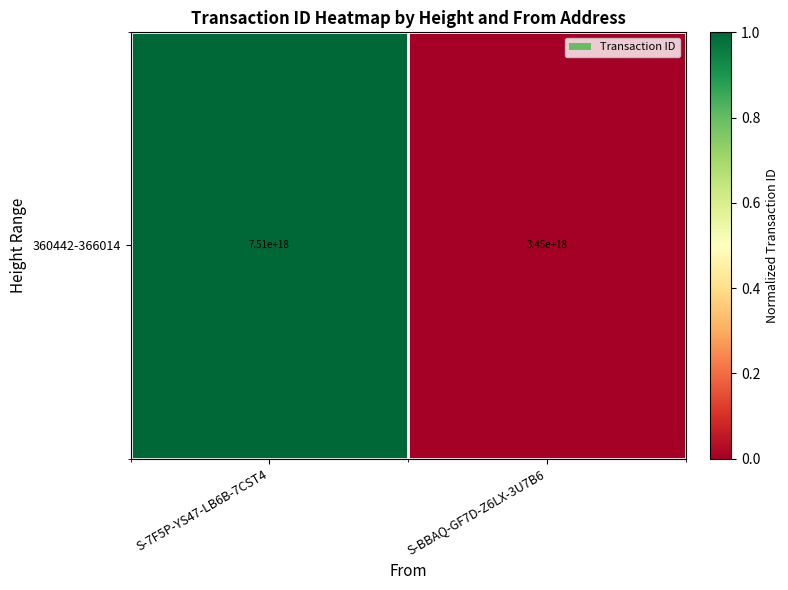

Is it true that the value at S-BBAQ-GF7D-Z6LX-3U7B6 is -1?

False